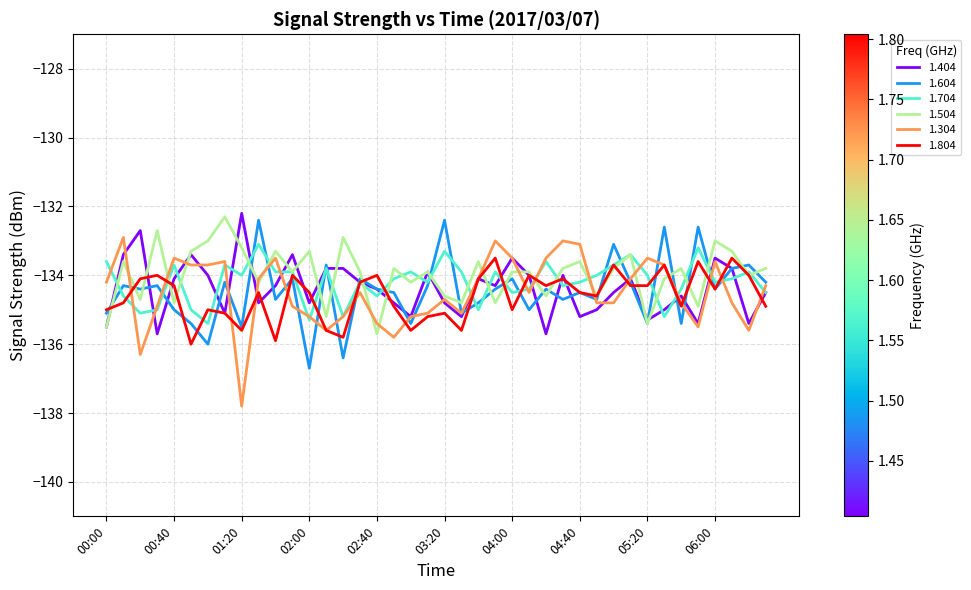

Which series has the widest spread of values?

1.304